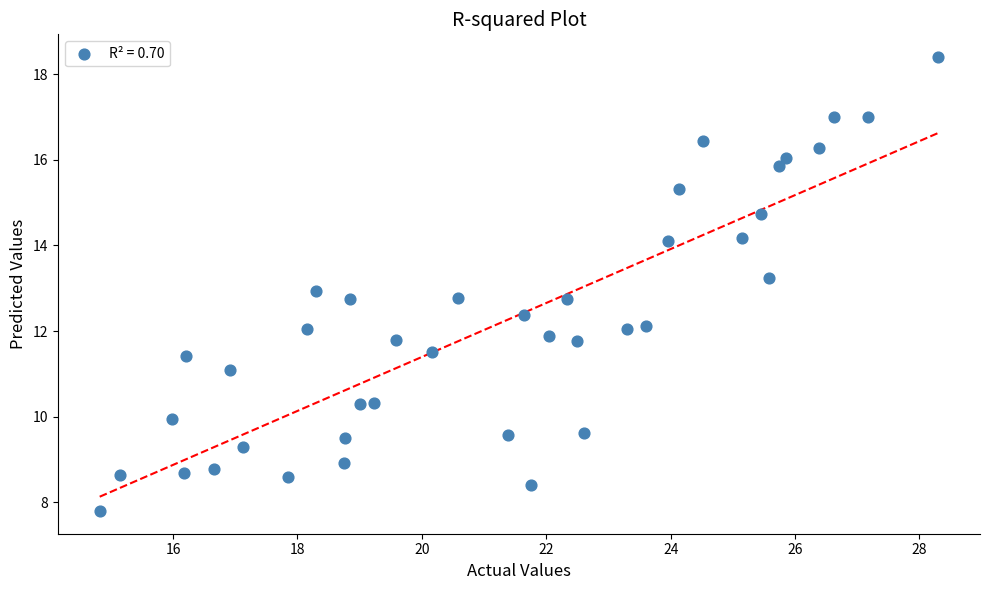

What is the range of Y values (max minus min)?

10.6